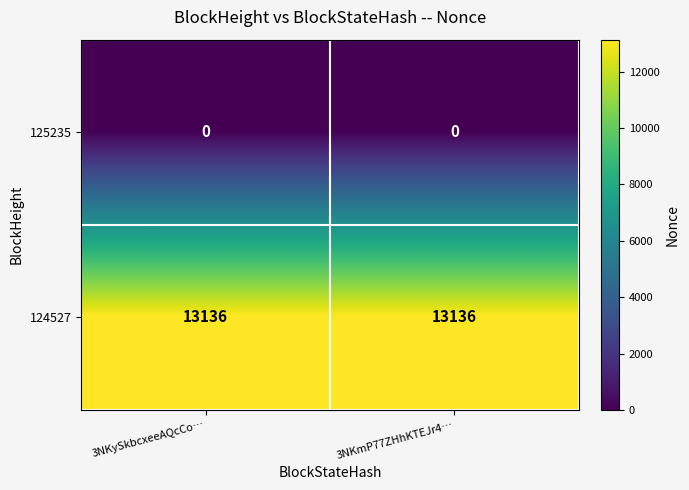

Count the number of data series in this chart.

2